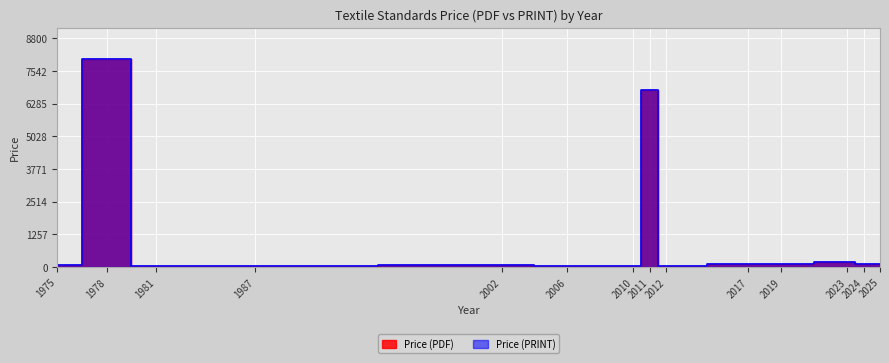

What is the difference between the second highest and minimum values in the Price (PRINT) series?

6757.0